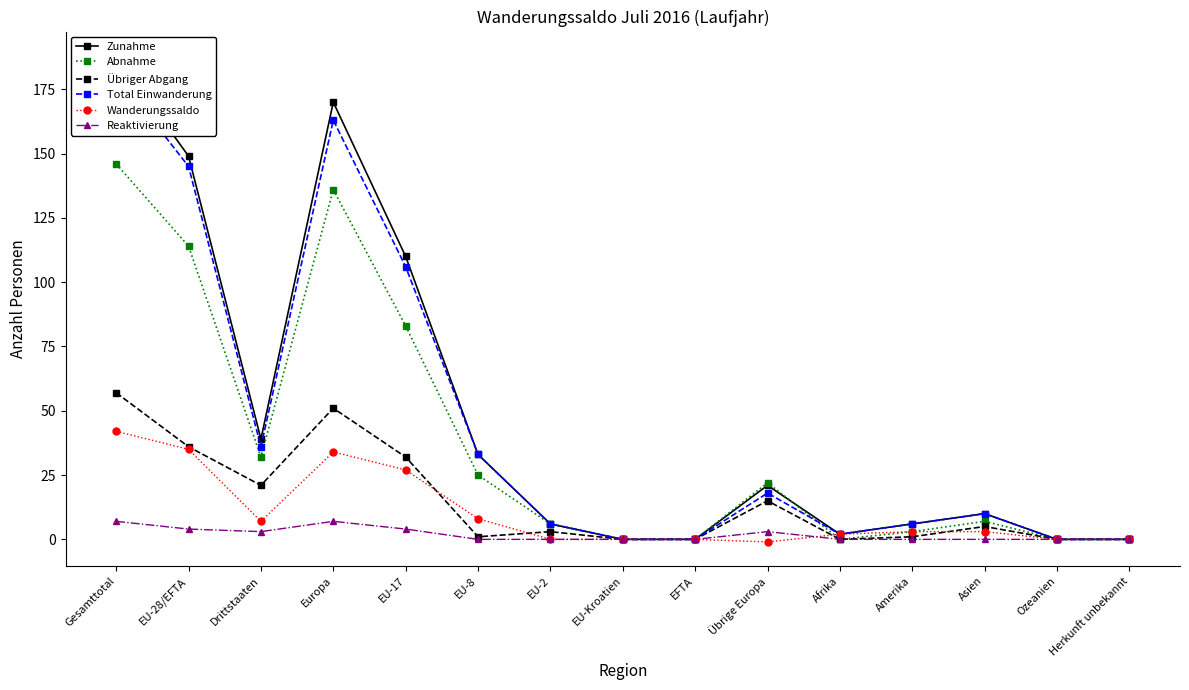

How many Reaktivierung values are between 0 and 4?

13